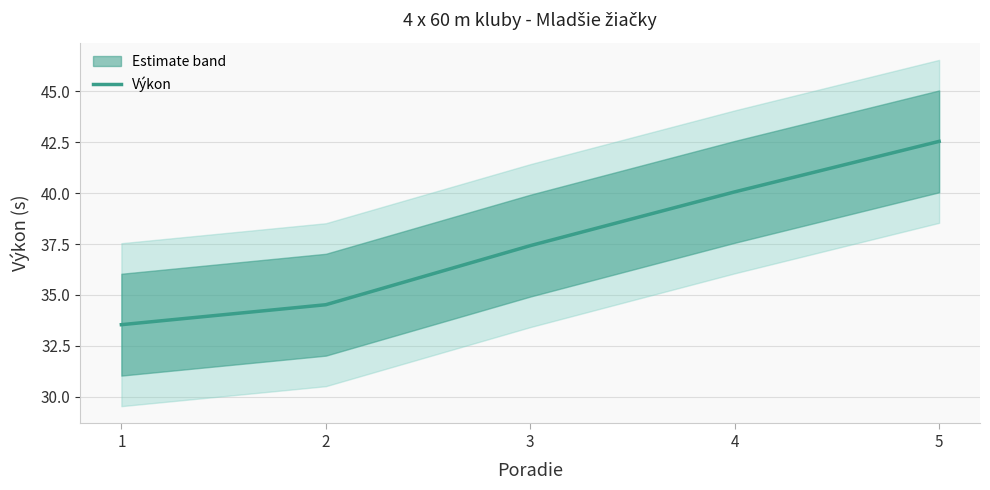

True or false: there are more than 0 points higher than both neighbors.

False